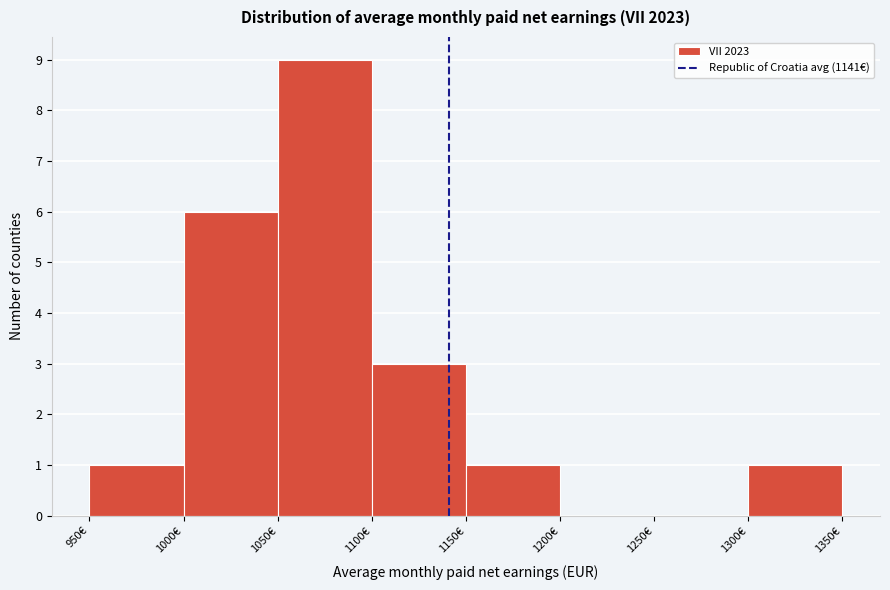

Over which range of the x-axis is the bar tallest?

1050 to 1100